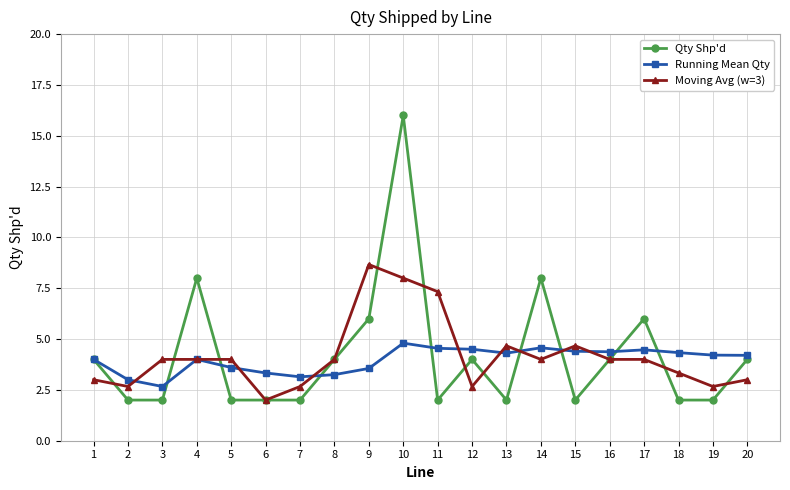

True or false: Moving Avg (w=3) has more than 0 interior local peaks.

True